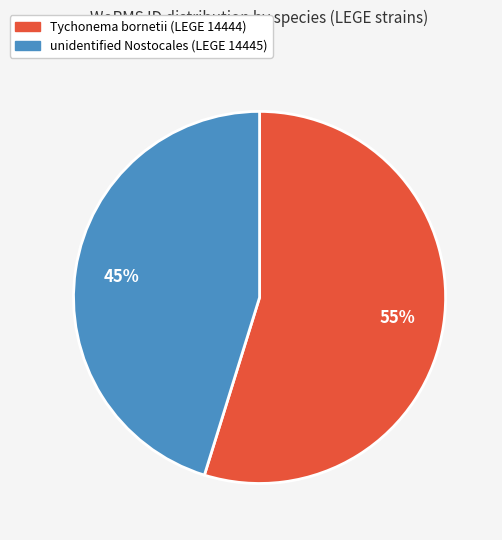

To the nearest percent, what portion does unidentified Nostocales (LEGE 14445) represent?

45%